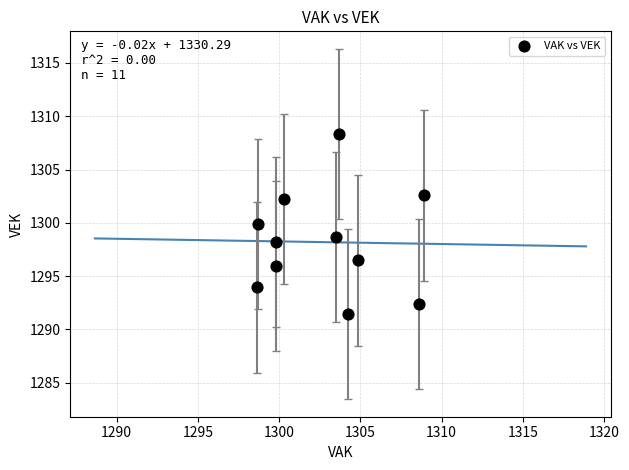

What is the range of Y values (max minus min)?

16.9